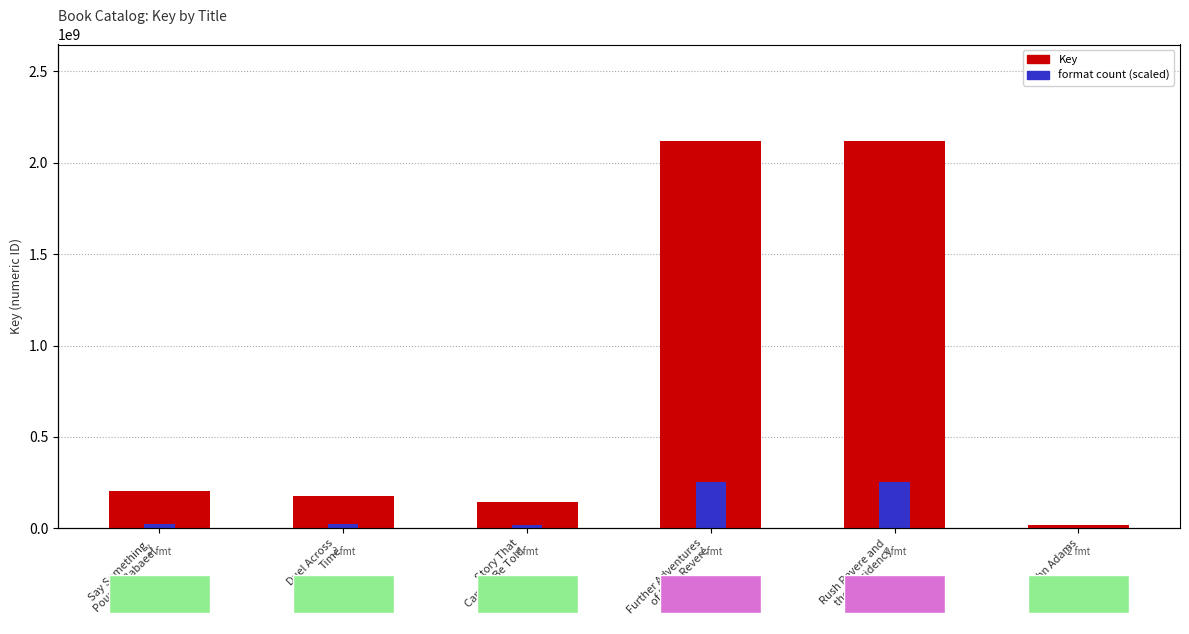

True or false: format count (scaled) has a value of 2125779.7 at John Adams.

True